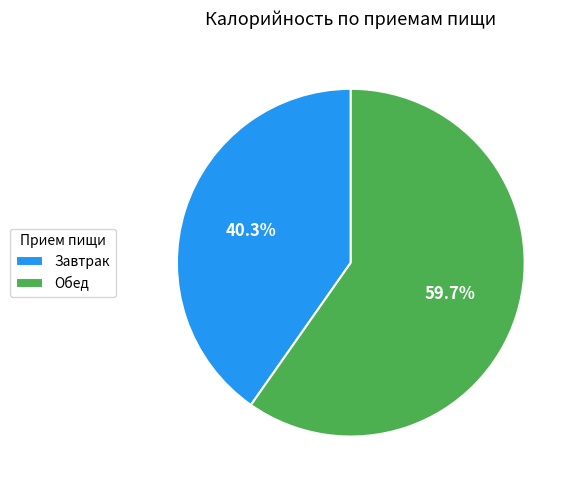

To the nearest percent, what is the difference between the largest and smallest slice percentages?

19%